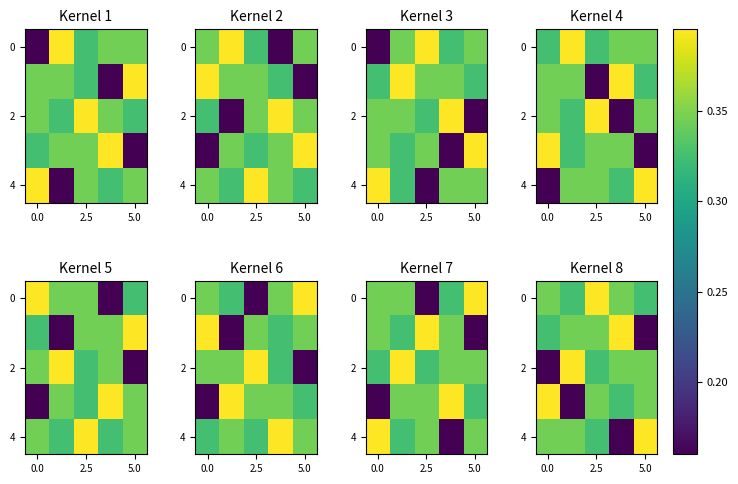

What is the average value of the 2 series?

0.3